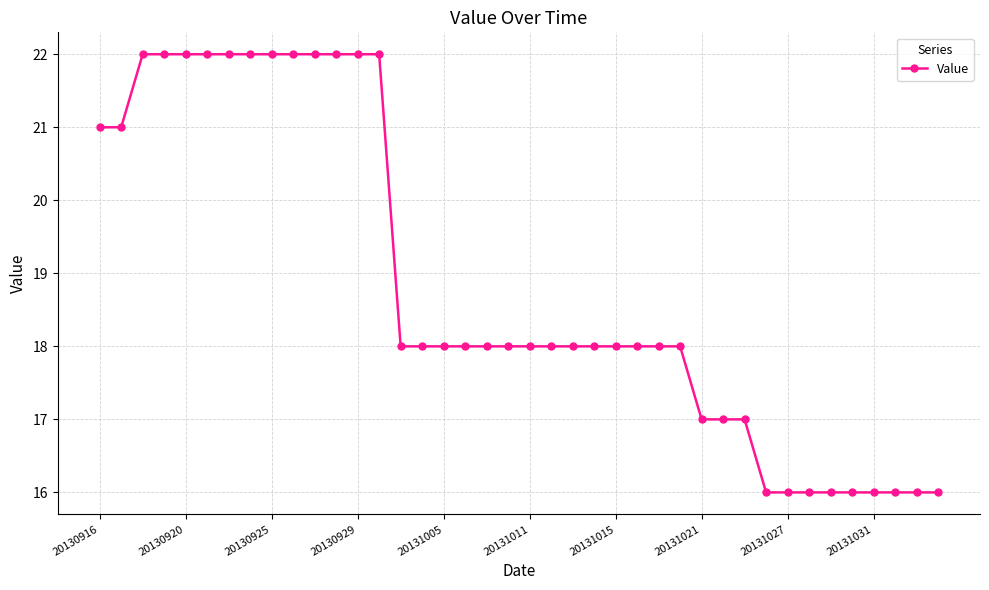

How many categories are shown in the chart?

40